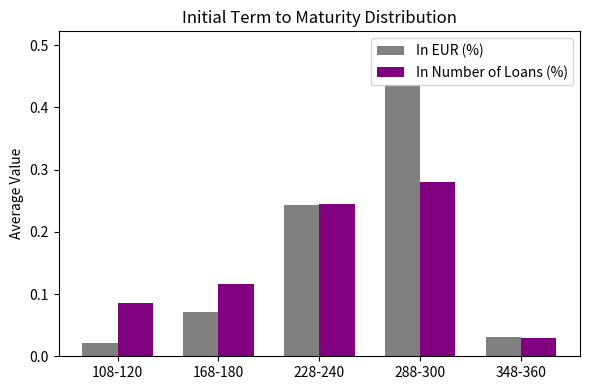

Where is In Number of Loans (%) nearest to the value 0?

348-360